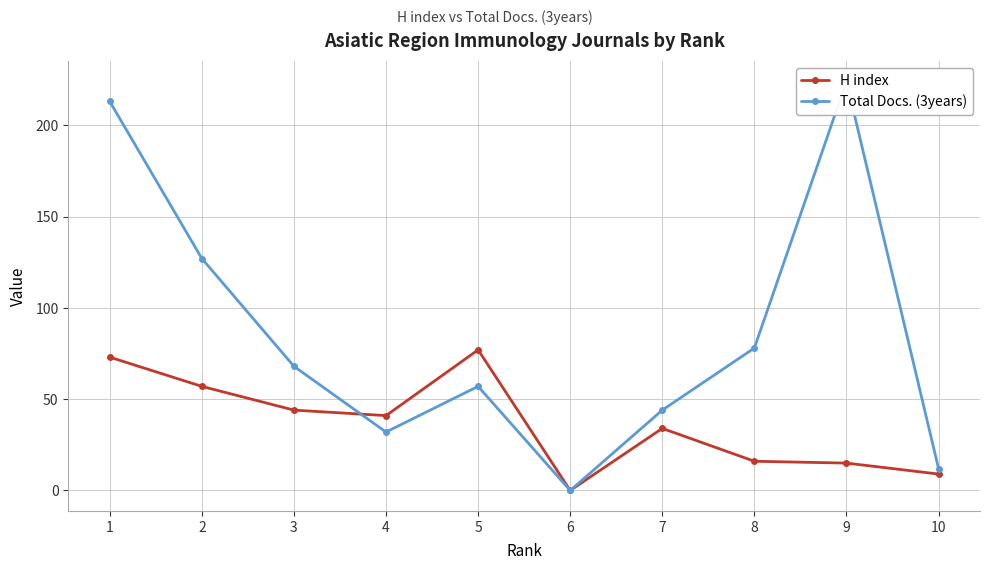

At which category is the sum across all series the highest?

1